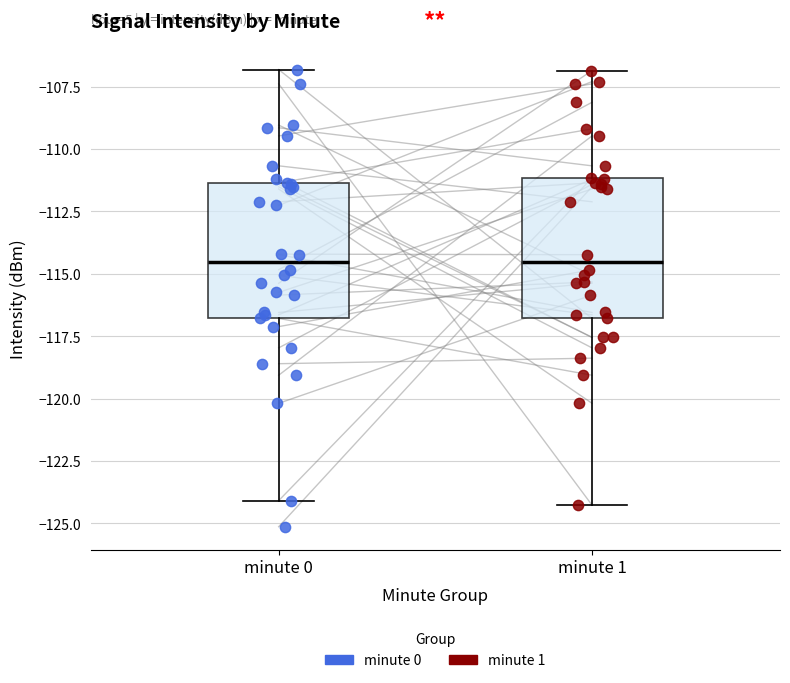

Reading left to right, read every box against the y-axis: the position of its median line, the range the box covers, and the ends of its whiskers. The values are not printed on the chart, so give them approximately, as read against the axis.

minute 0: median -114.5, box -117.0 to -111.5, whiskers -124.0 to -107.0
minute 1: median -114.5, box -117.0 to -111.0, whiskers -124.5 to -107.0